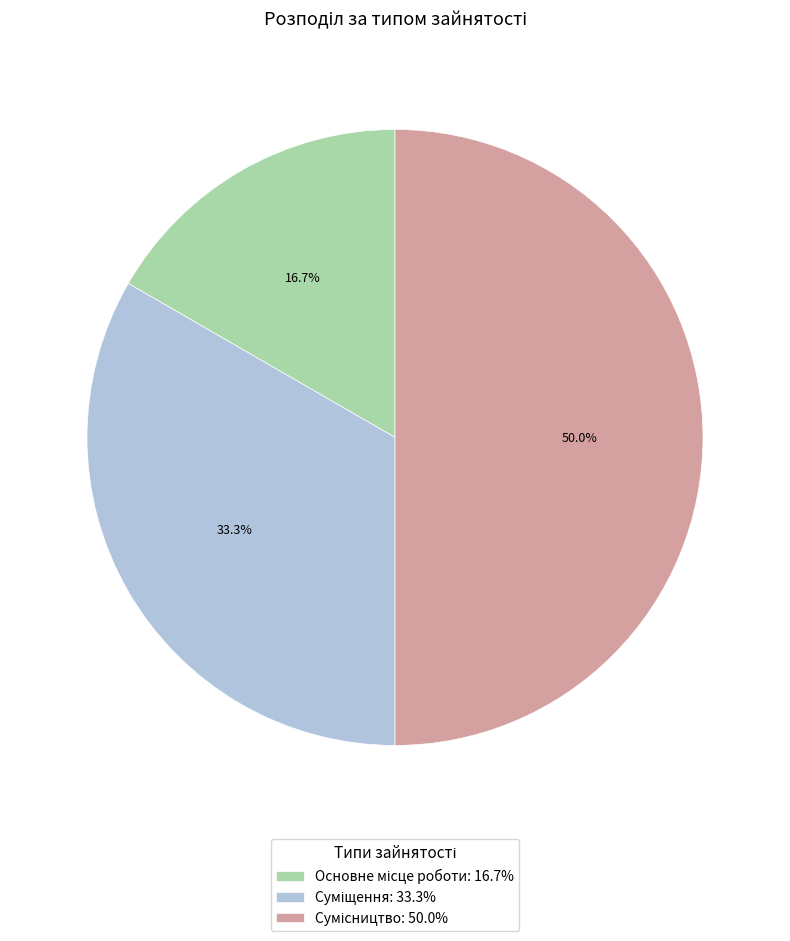

How many slices are in this pie chart?

3